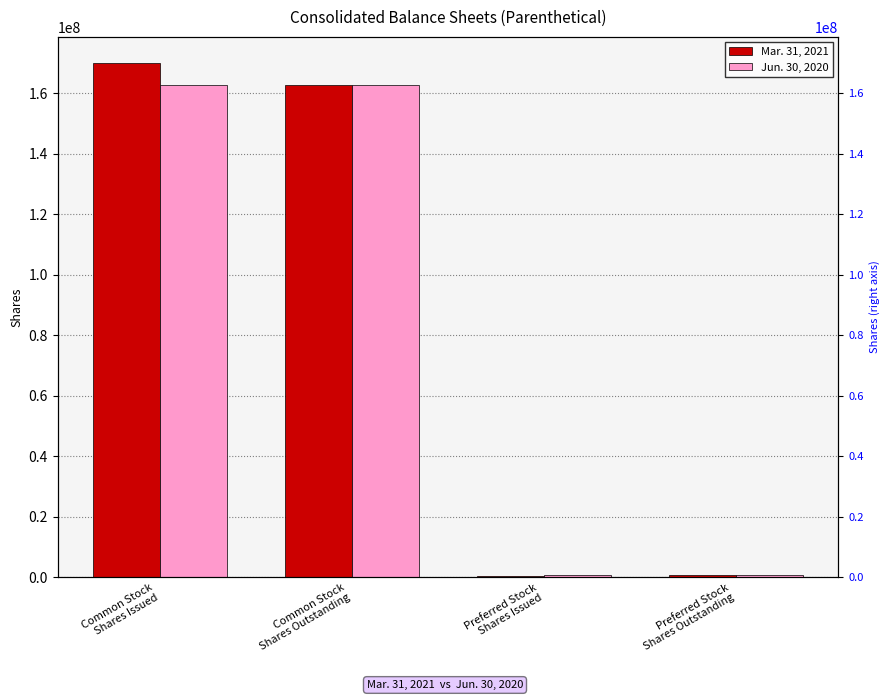

What is the sum of all Jun. 30, 2020 values?

326876086